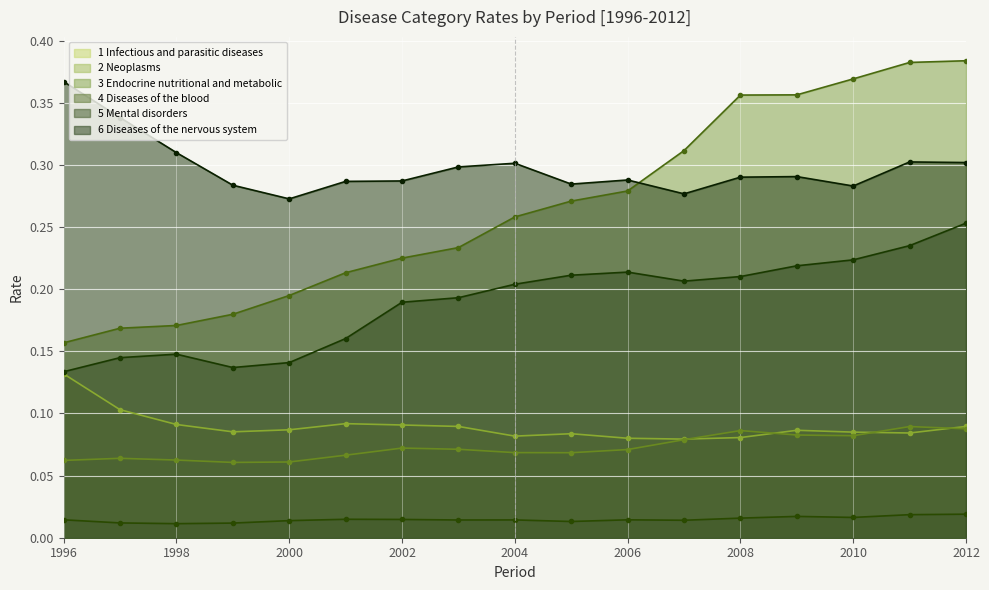

At 2008, list the series in order from smallest to largest.

4 Diseases of the blood, 1 Infectious and parasitic diseases, 2 Neoplasms, 5 Mental disorders, 6 Diseases of the nervous system, 3 Endocrine nutritional and metabolic